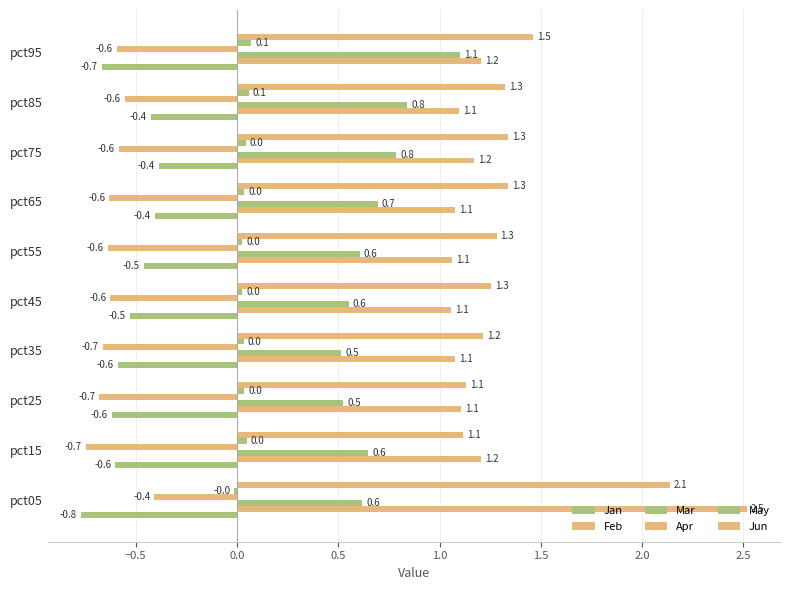

How many series are shown in this chart?

6